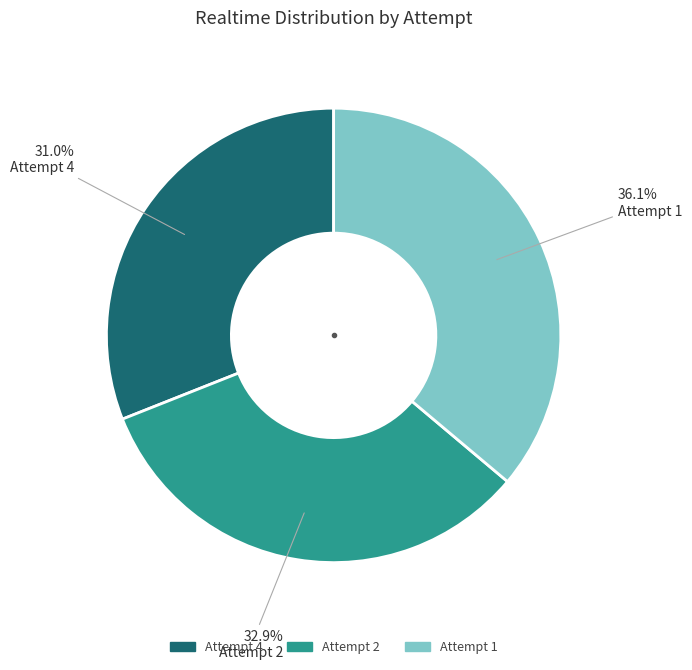

Between Attempt 4 and Attempt 2, which is larger?

Attempt 2